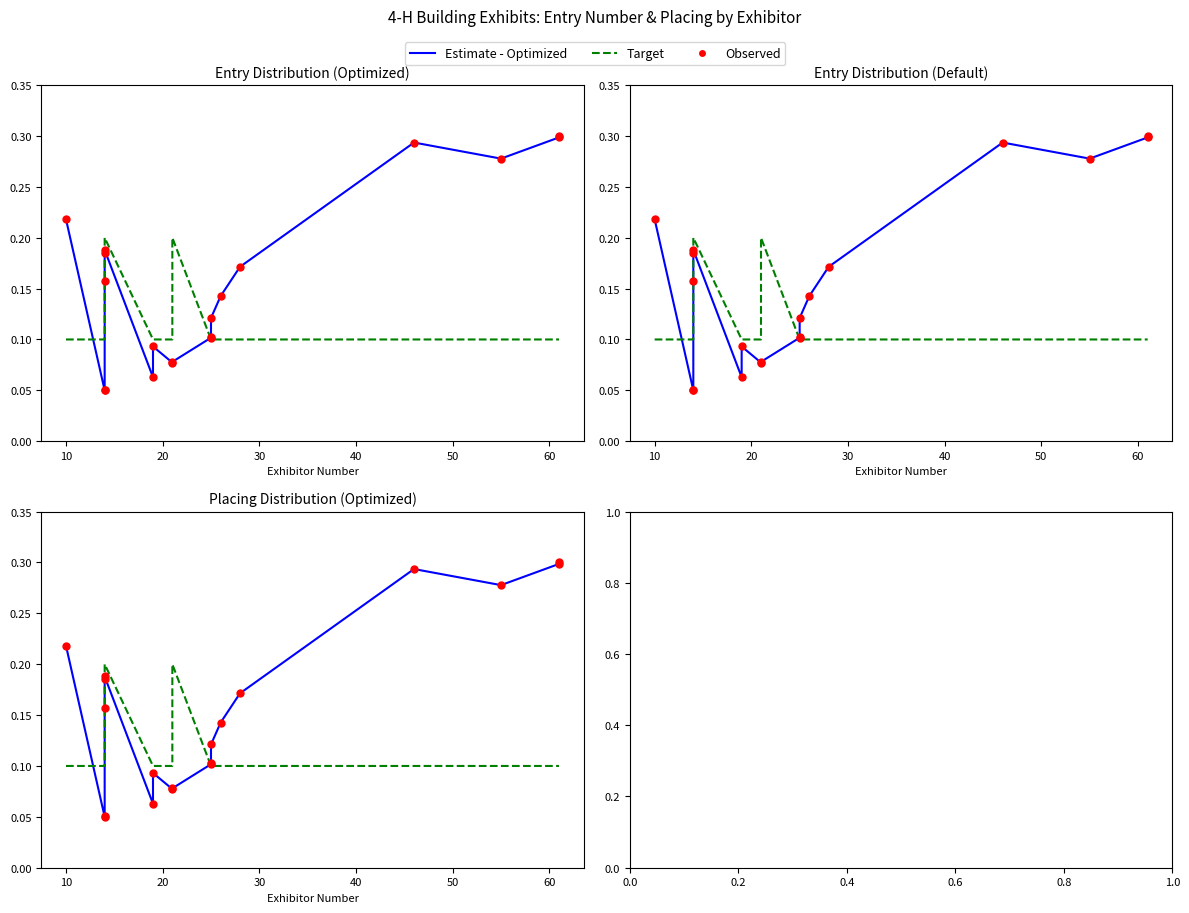

Is the value of Observed at 40 greater than the value of Target at 20?

Yes